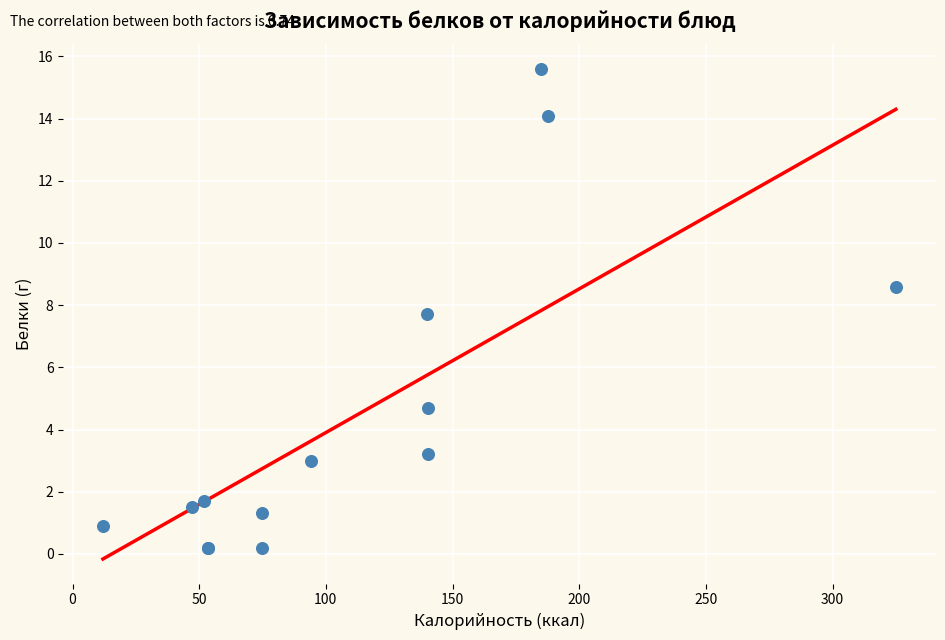

What Y value in the scatter plot is closest to 7?

7.7